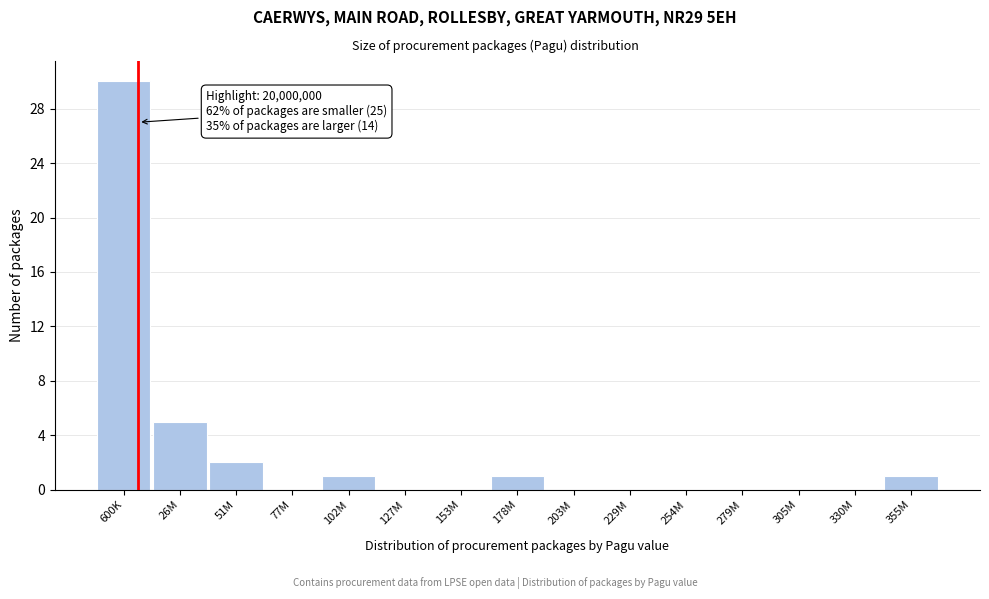

Reading left to right, list all the values displayed in this chart.

600K=30	26M=5	51M=2	77M=0	102M=1	127M=0	153M=0	178M=1	203M=0	229M=0	254M=0	279M=0	305M=0	330M=0	355M=1